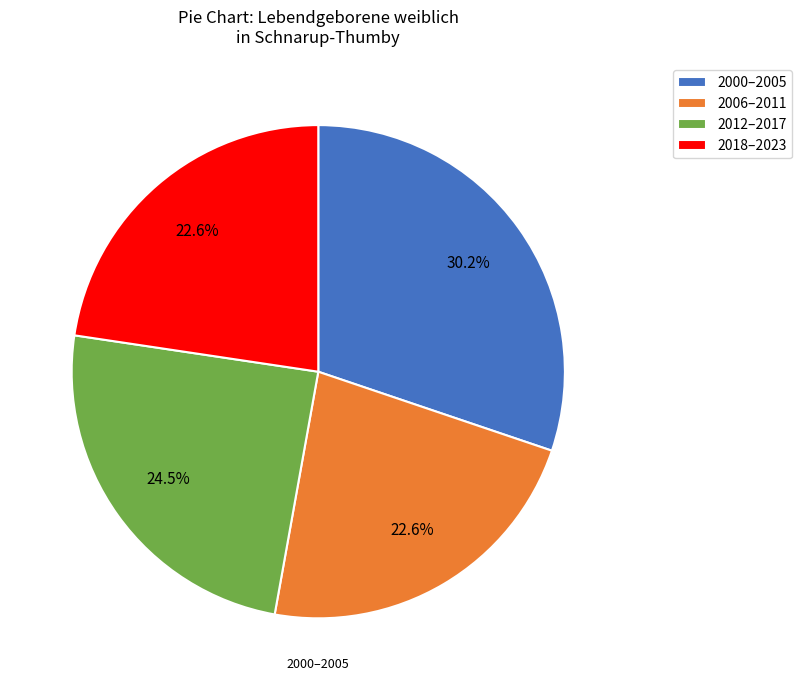

How many slices are in this pie chart?

4